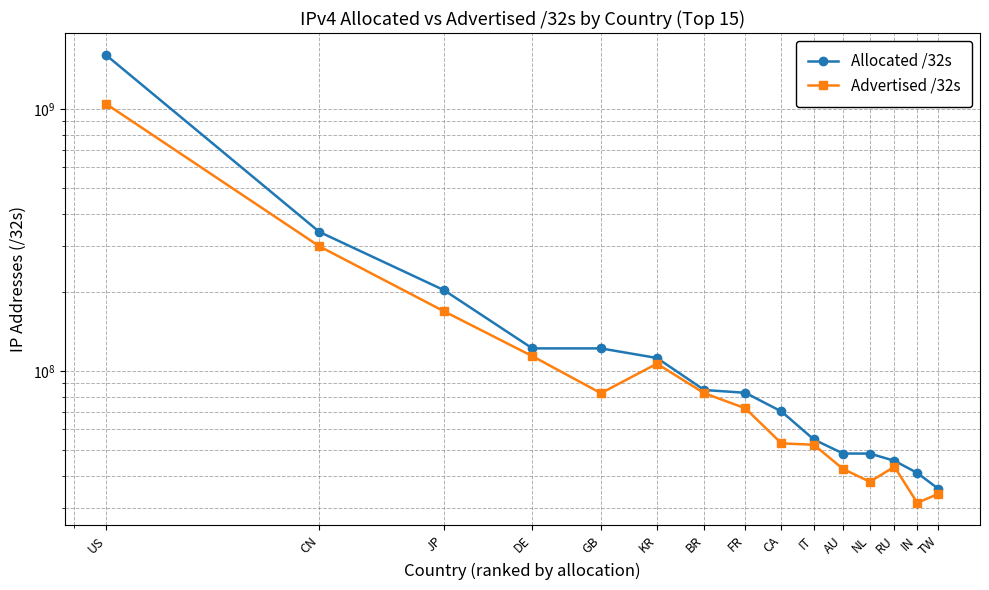

Reading right to left, extract all data points from this chart.

Allocated /32s: TW=35603712	IN=40954112	RU=45561600	NL=48537320	AU=48560128	IT=54939968	CA=70271232	FR=82818608	BR=84858112	KR=112451072	GB=122320152	DE=122330752	JP=204071680	CN=340372224	US=1605751552
Advertised /32s: TW=34078720	IN=31480832	RU=43243520	NL=37899808	AU=42385716	IT=52463104	CA=53093632	FR=72282880	BR=82528000	KR=106920512	GB=82539520	DE=114272768	JP=169506688	CN=299901698	US=1046318720